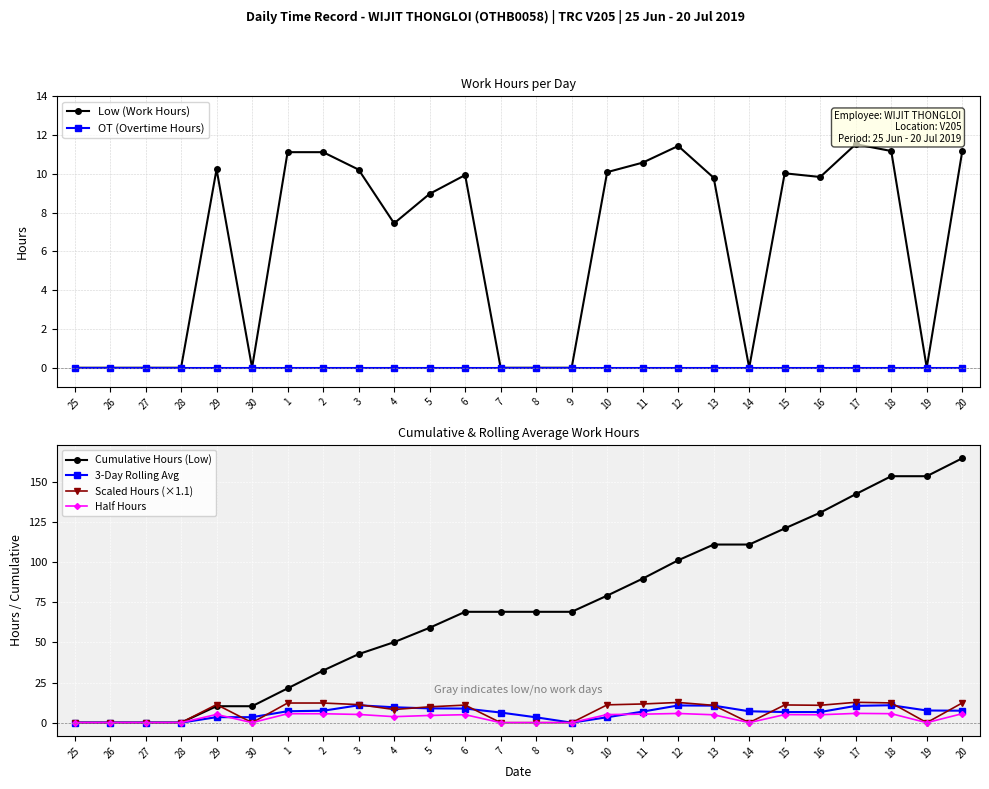

Between 15 and 4, which is larger?

15